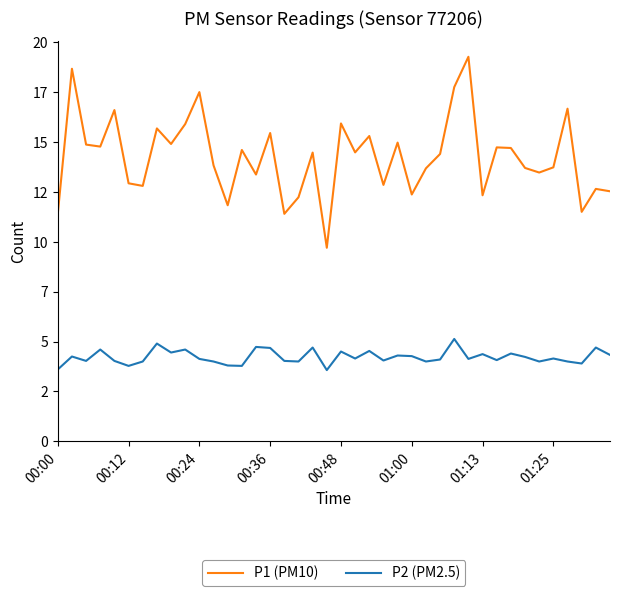

Is this an area chart (filled region under the line)?

No